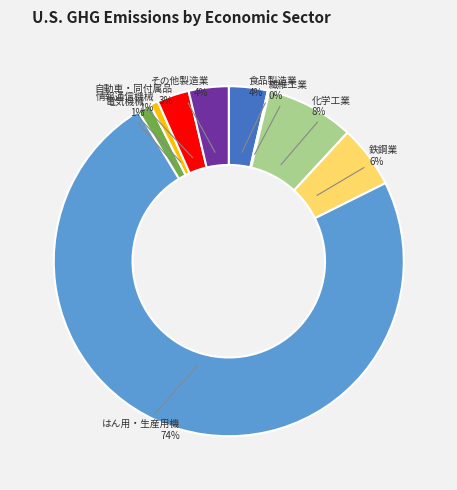

Is there a majority slice in this chart?

Yes